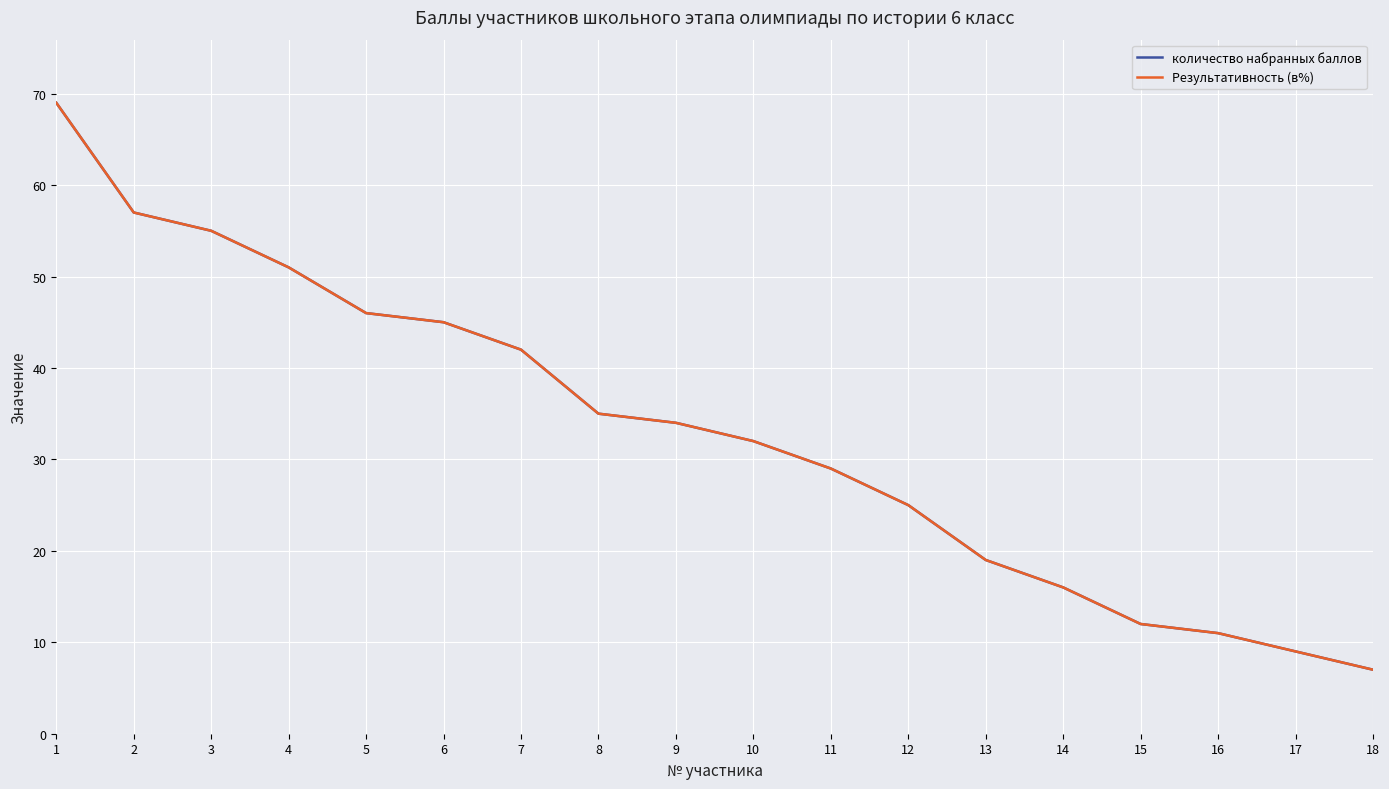

Does the chart display data point markers on the line(s)?

No